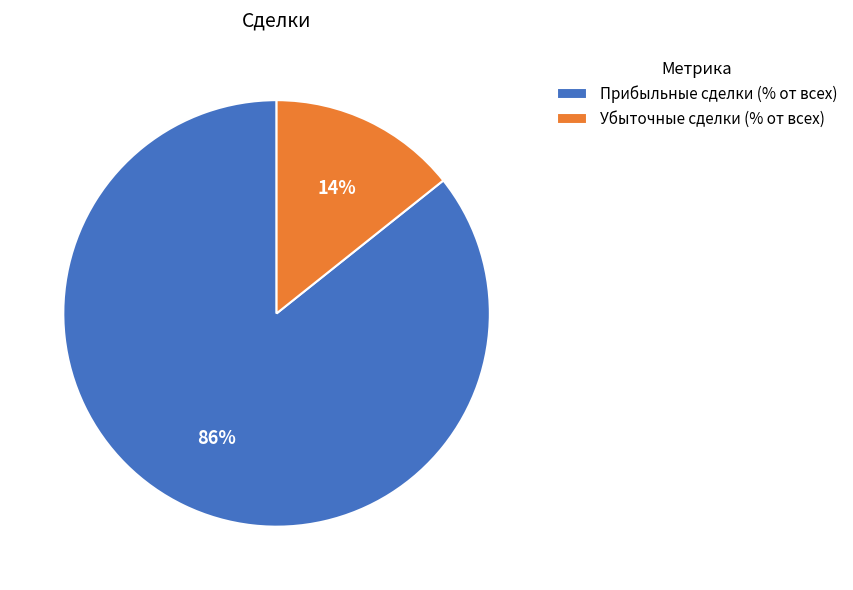

True or false: Прибыльные сделки (% от всех) accounts for 86% of the total.

True